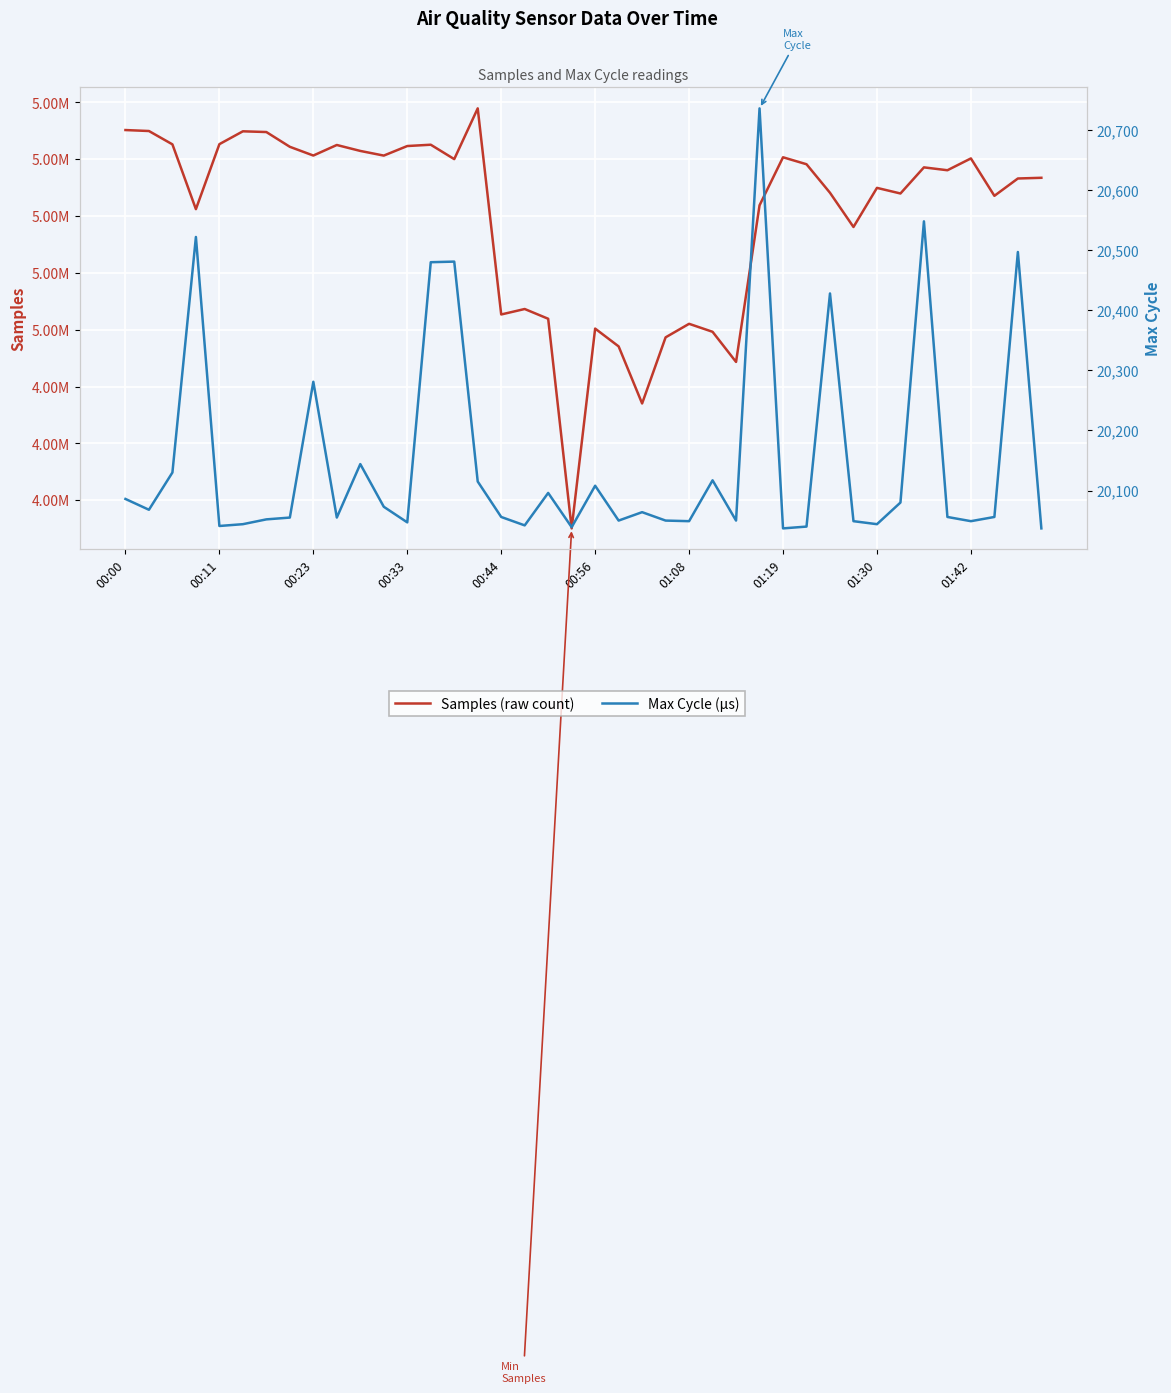

Is the value of Max_cycle at 10 greater than the value of Samples at 34?

No